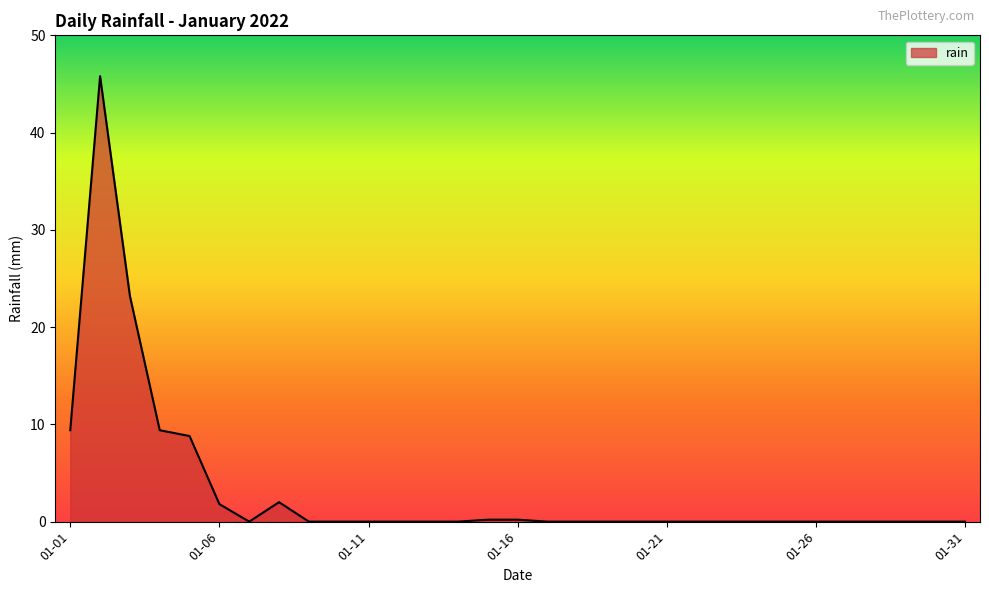

What is the greatest value displayed?

45.8